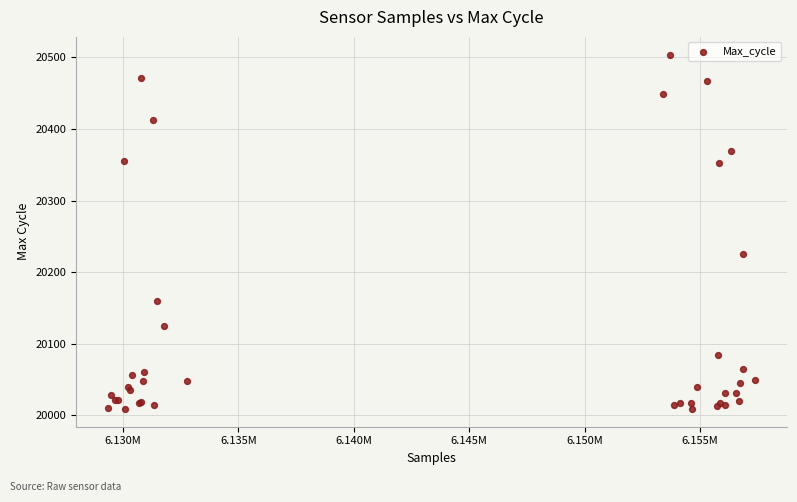

What Y value in the scatter plot is closest to 20256?

20225